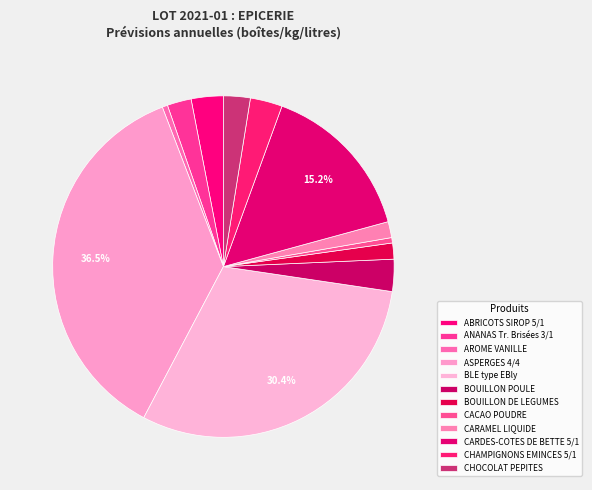

Which category has the biggest portion of the pie?

ASPERGES 4/4